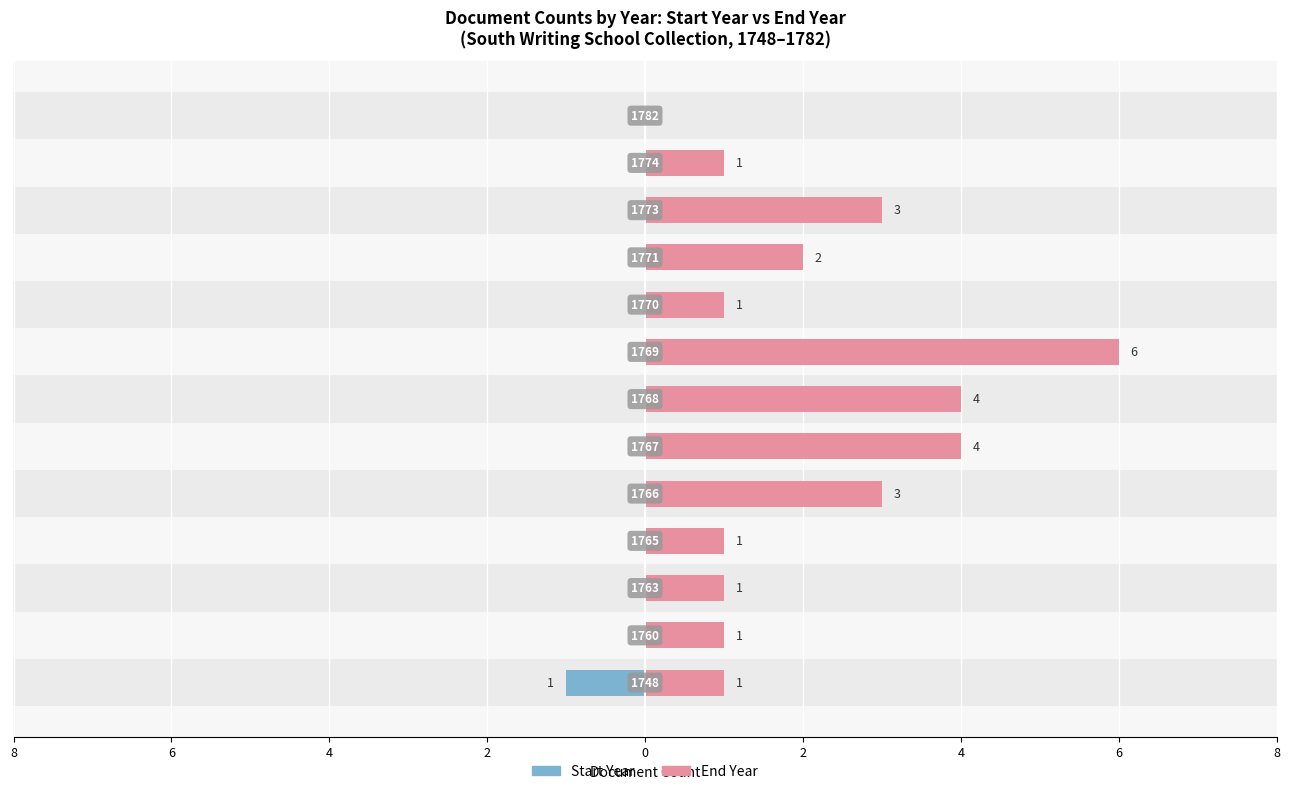

How many bars are there in each group?

2